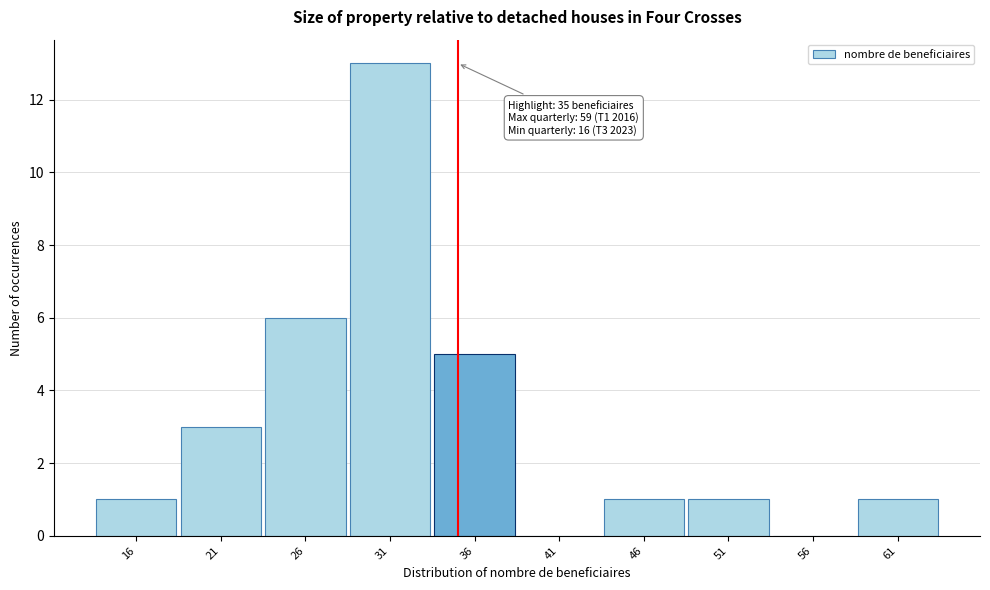

Which range on the x-axis has the tallest bar?

28.5 to 33.5